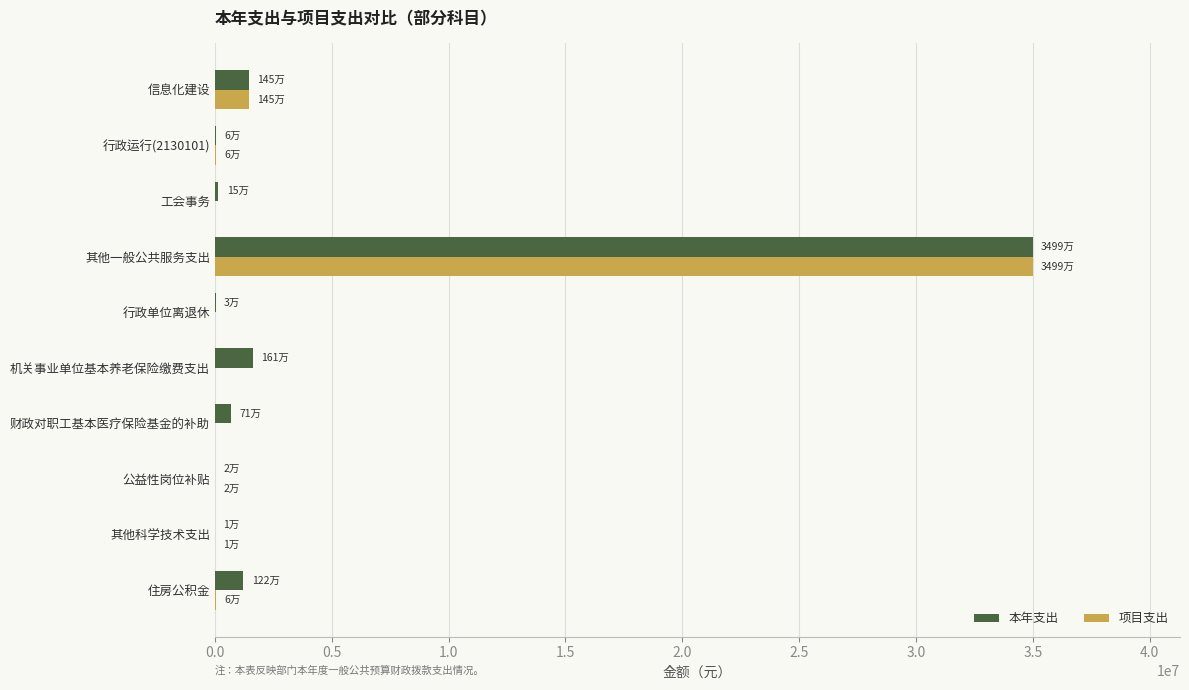

Read the 项目支出 value at 其他一般公共服务支出.

34992700.0